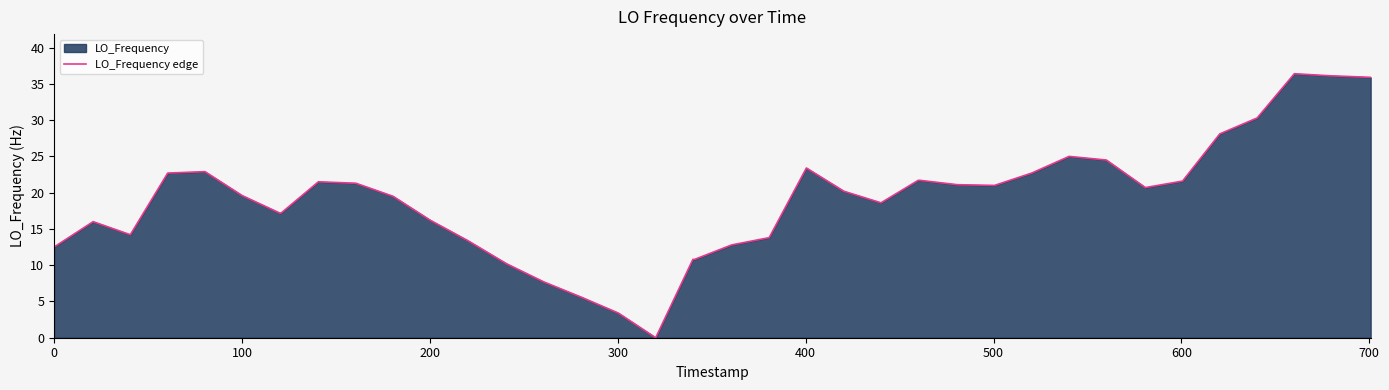

What is the difference between the maximum and minimum values?

36.4